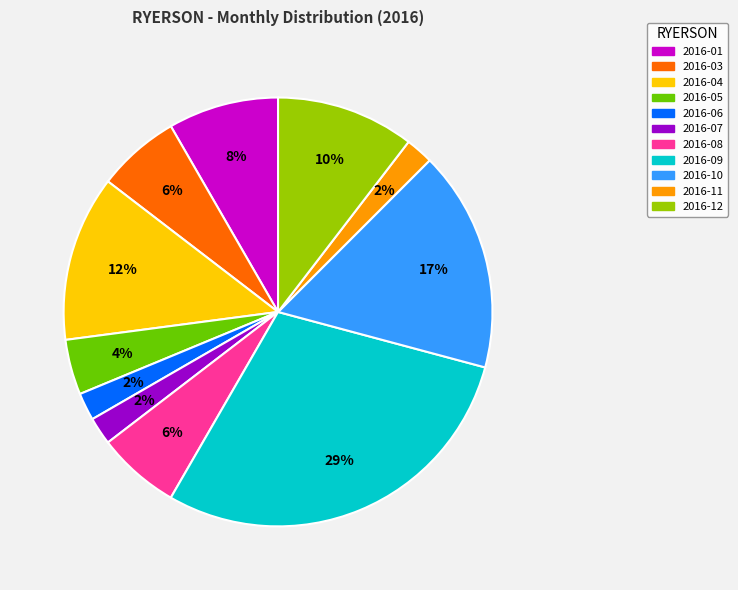

True or false: 2016-04 accounts for 13% of the total.

True